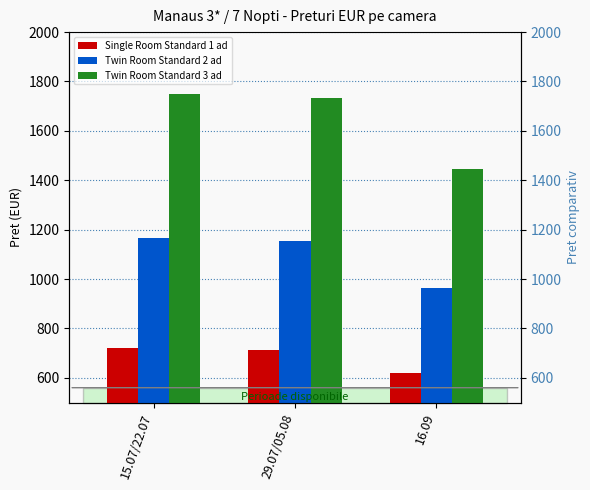

How many groups of bars are there?

3